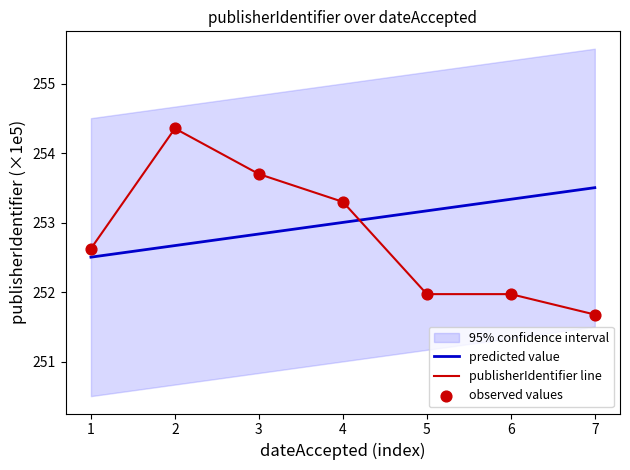

What value does the predicted value series have at 5?

253.2